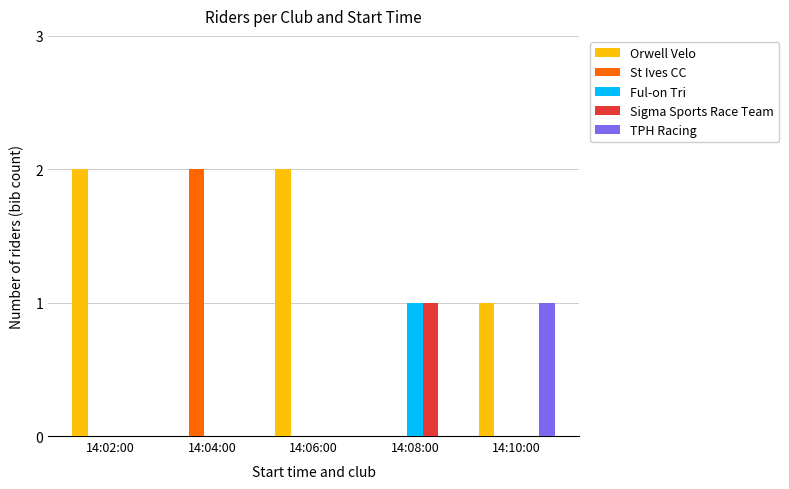

Which series has the largest total across all categories?

Orwell Velo